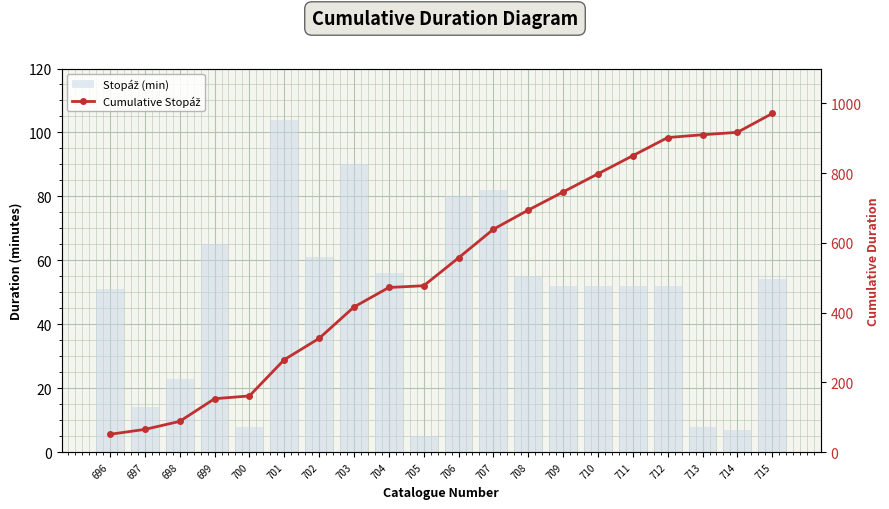

At 701, list the series in order from smallest to largest.

Stopáž (min), Cumulative Stopáž